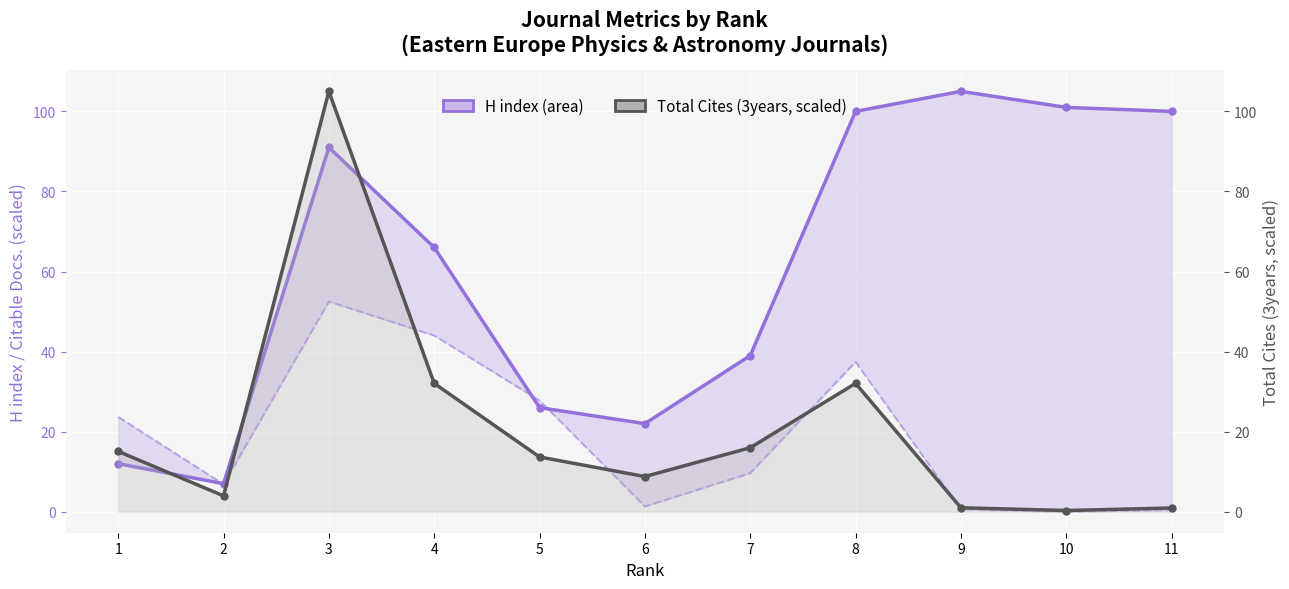

At which category does H index reach its first local peak?

3